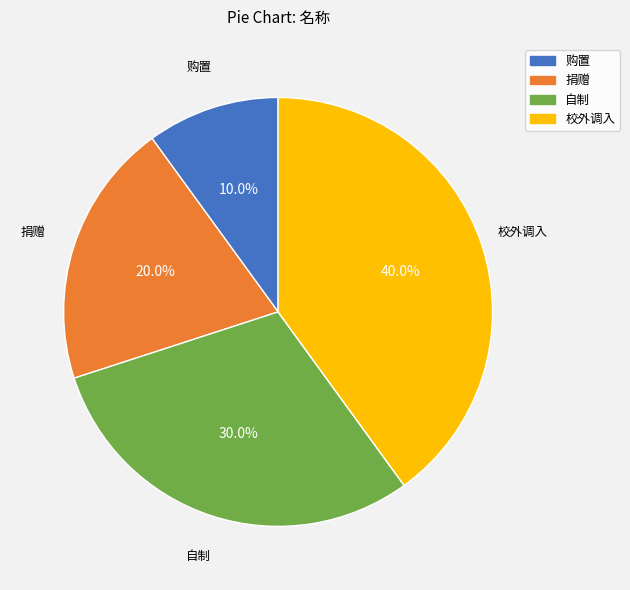

Is it true that 购置 is 10% of the pie?

True